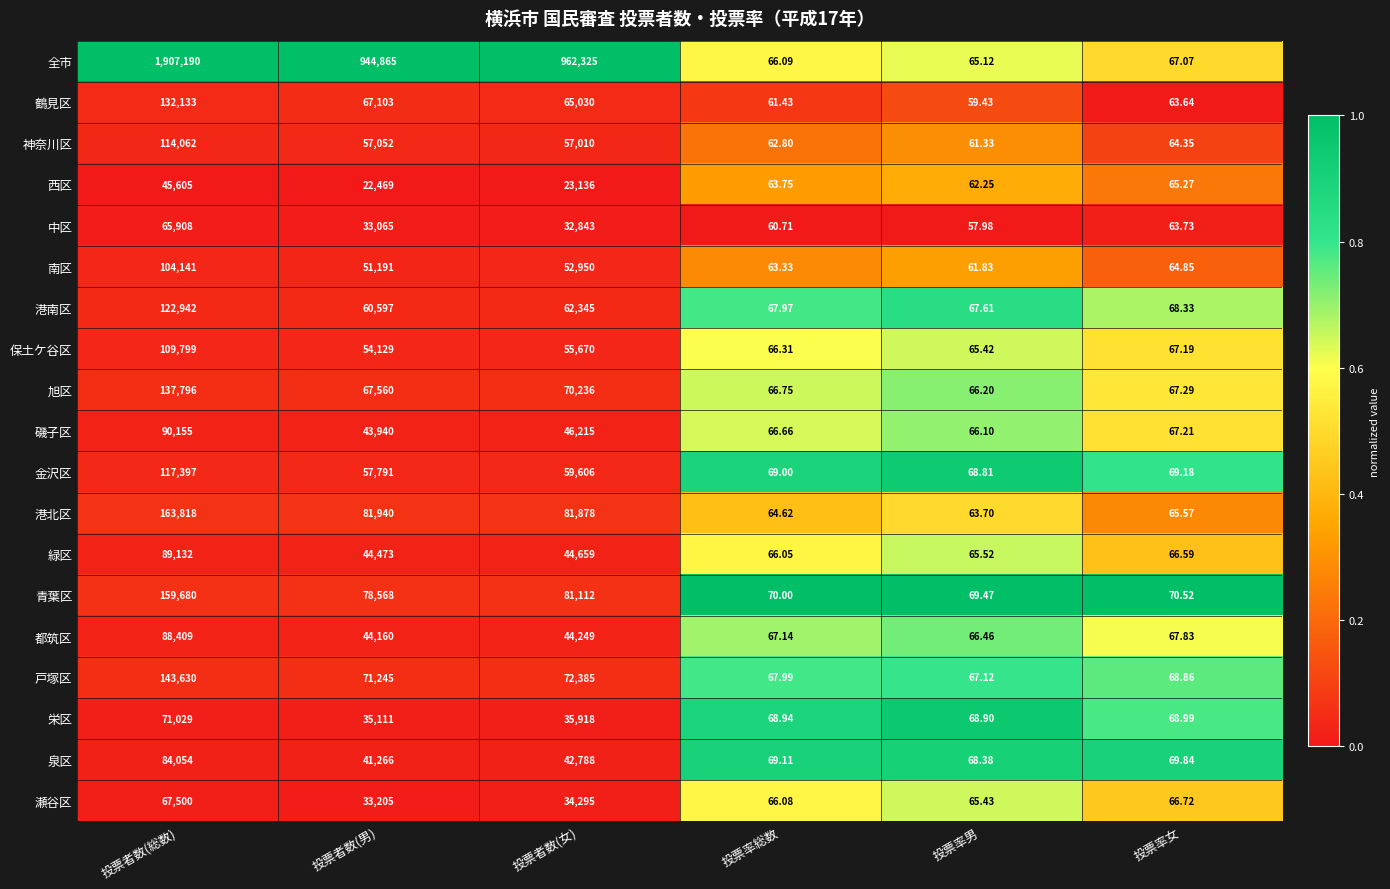

Which series has the largest range (max minus min)?

全市